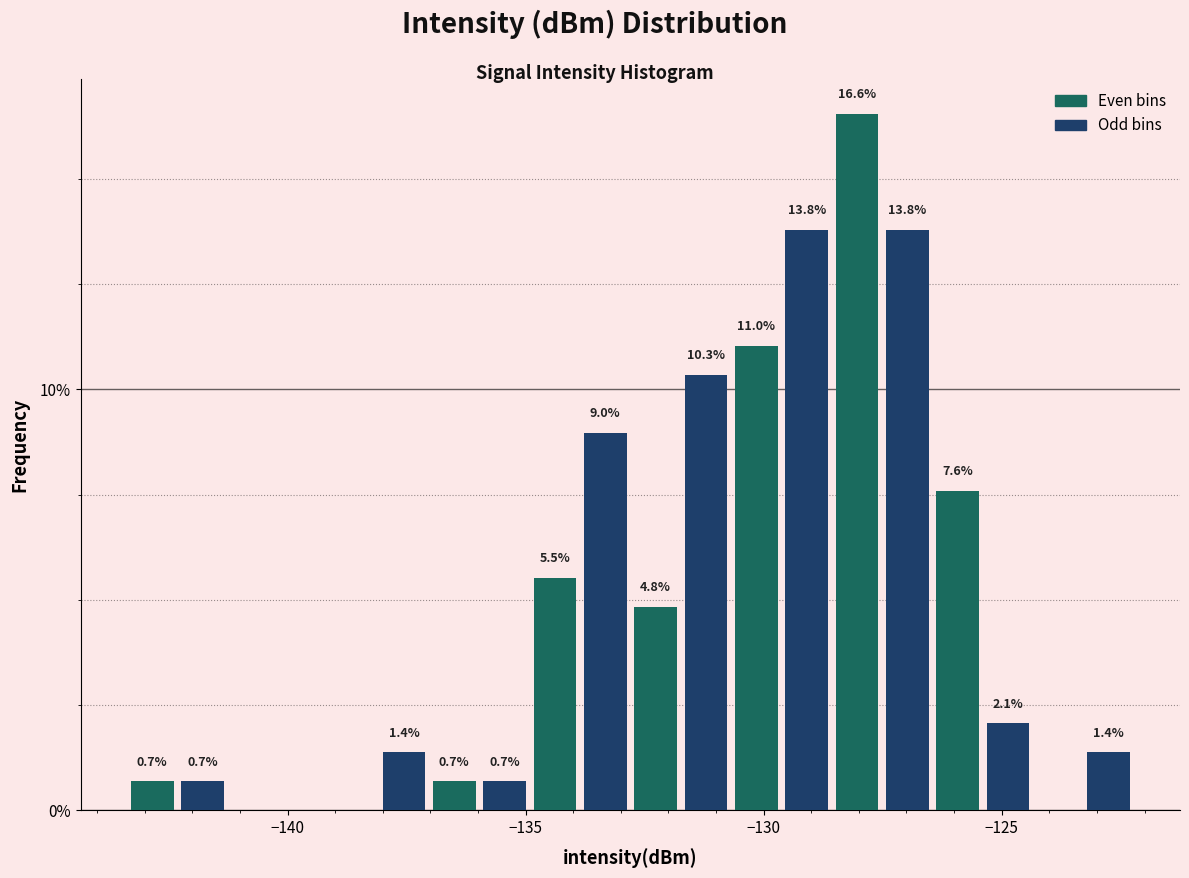

Around what value on the x-axis is the tallest bar? Give the approximate position of its centre, as read against the axis.

-128.0